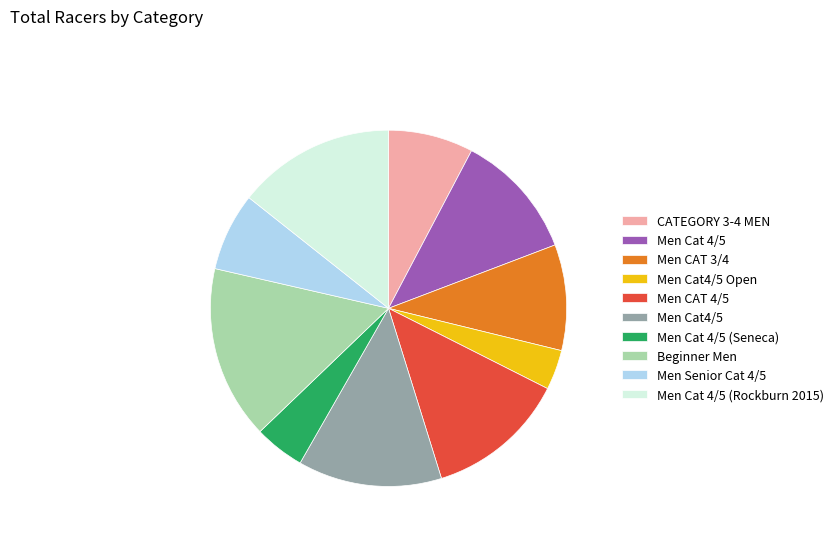

Count the number of slices in the pie.

10